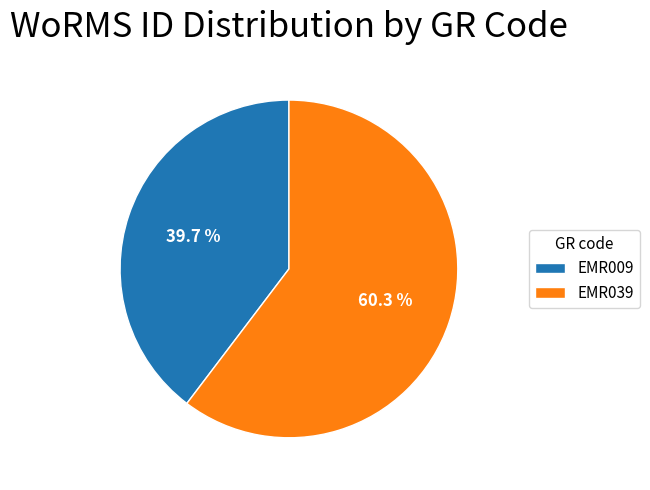

Which category has the smallest portion of the pie?

EMR009